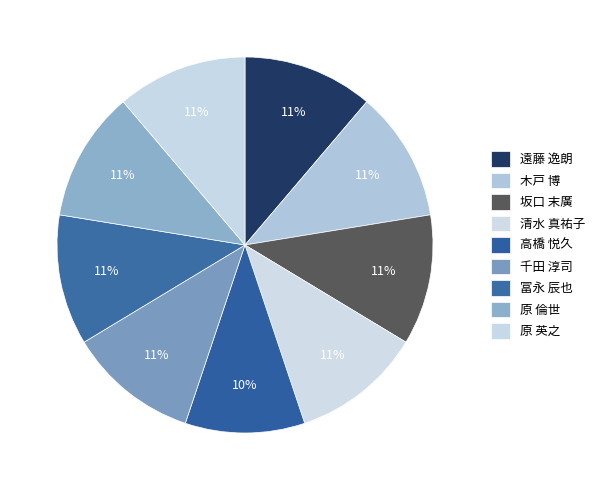

How many slices are in this pie chart?

9